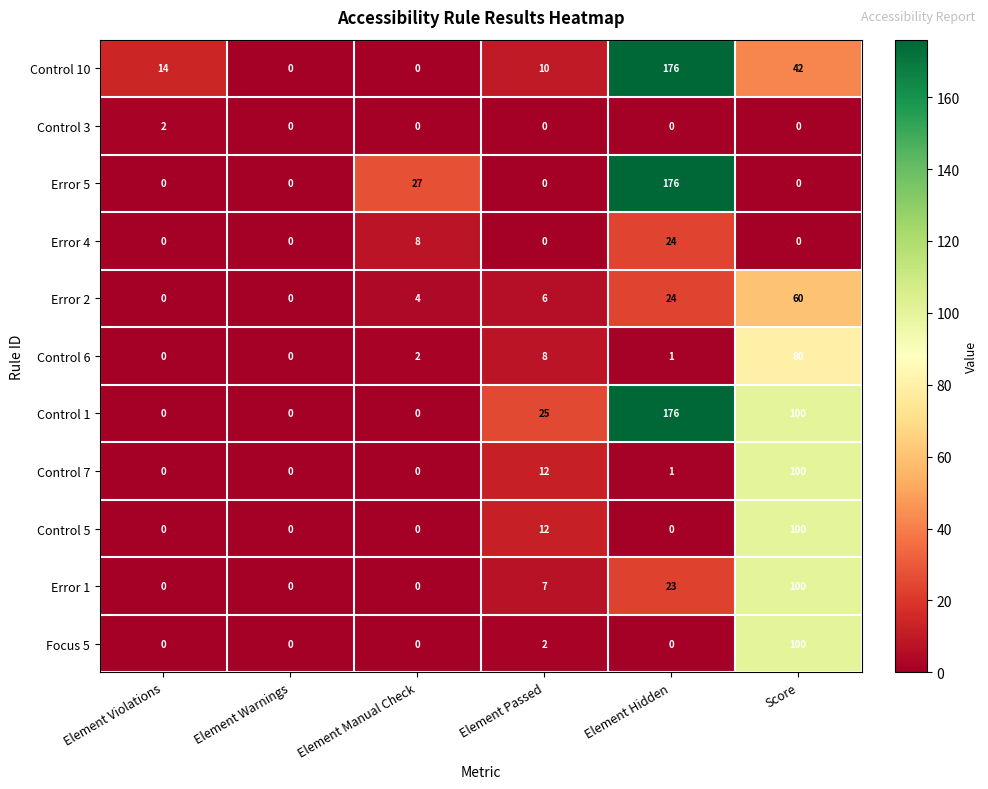

At which label is Error 5 closest to 88?

Element Manual Check